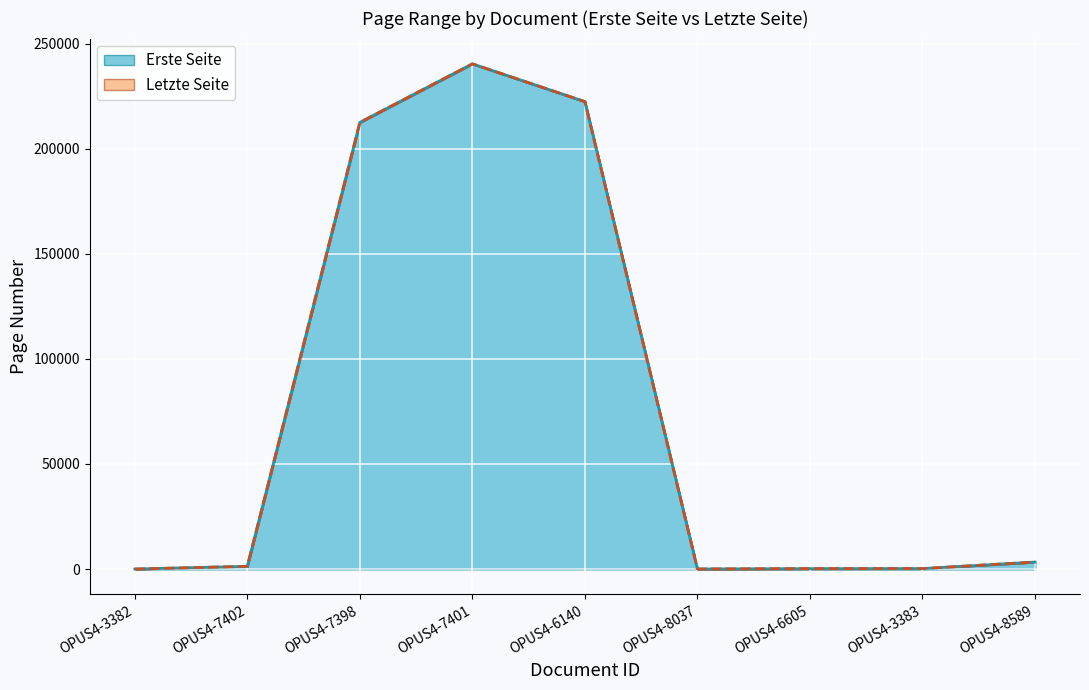

How many data points does each series have?

9